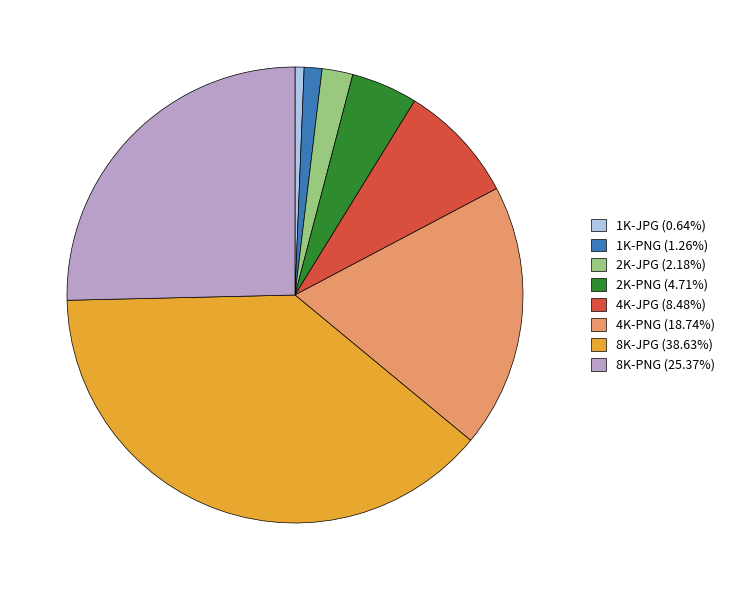

Is it true that 2K-PNG is 5% of the pie?

True